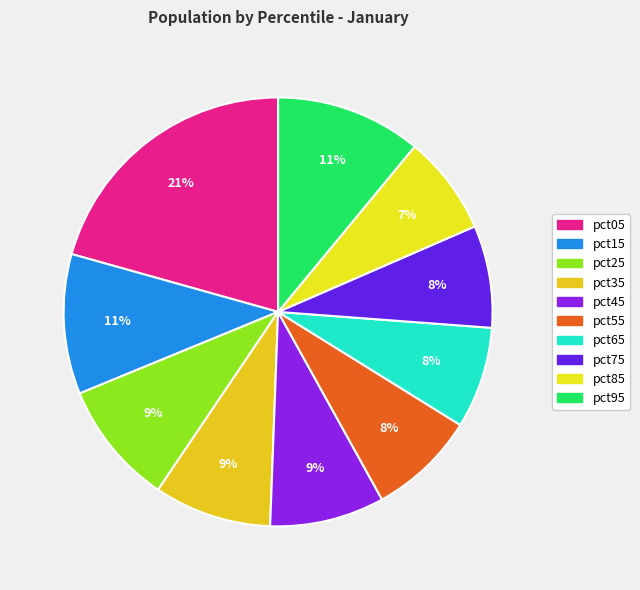

Is there any slice that represents more than half of the pie?

No